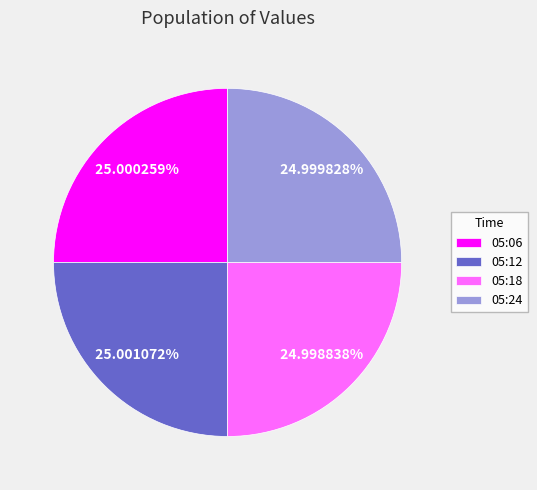

Is there any slice that represents more than half of the pie?

No